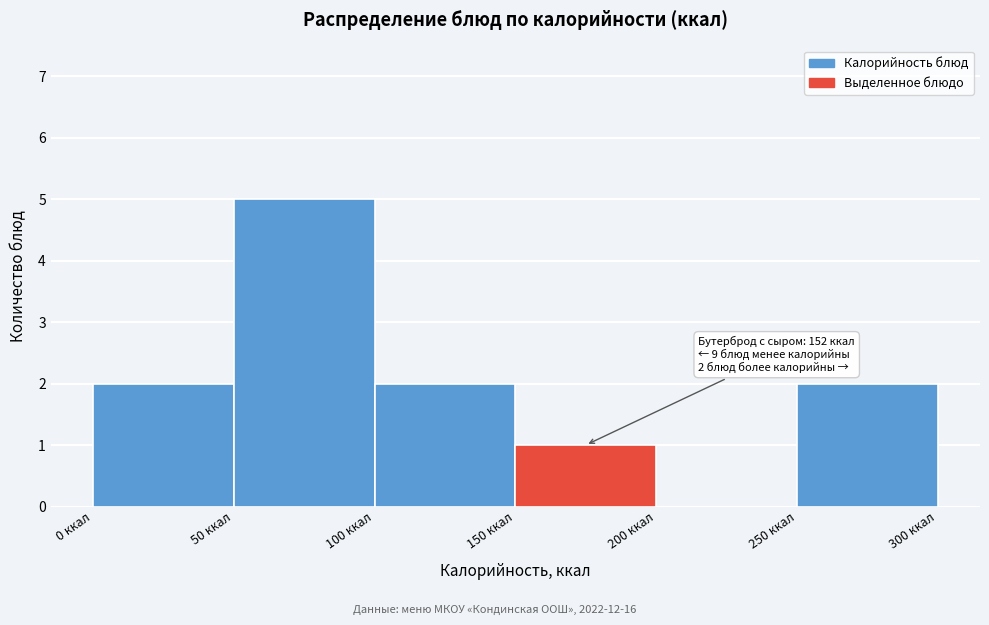

Which range on the x-axis has the tallest bar?

50 to 100